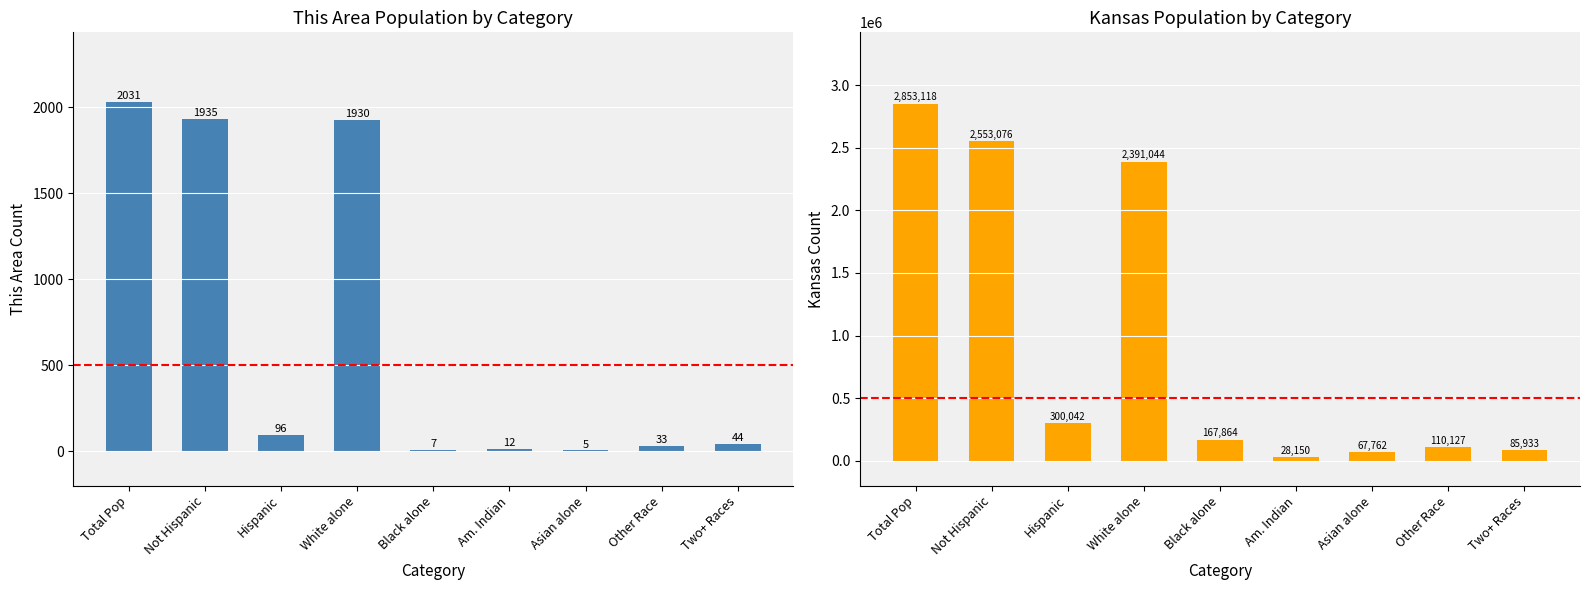

What is the difference between the highest and lowest values at Hispanic?

299946